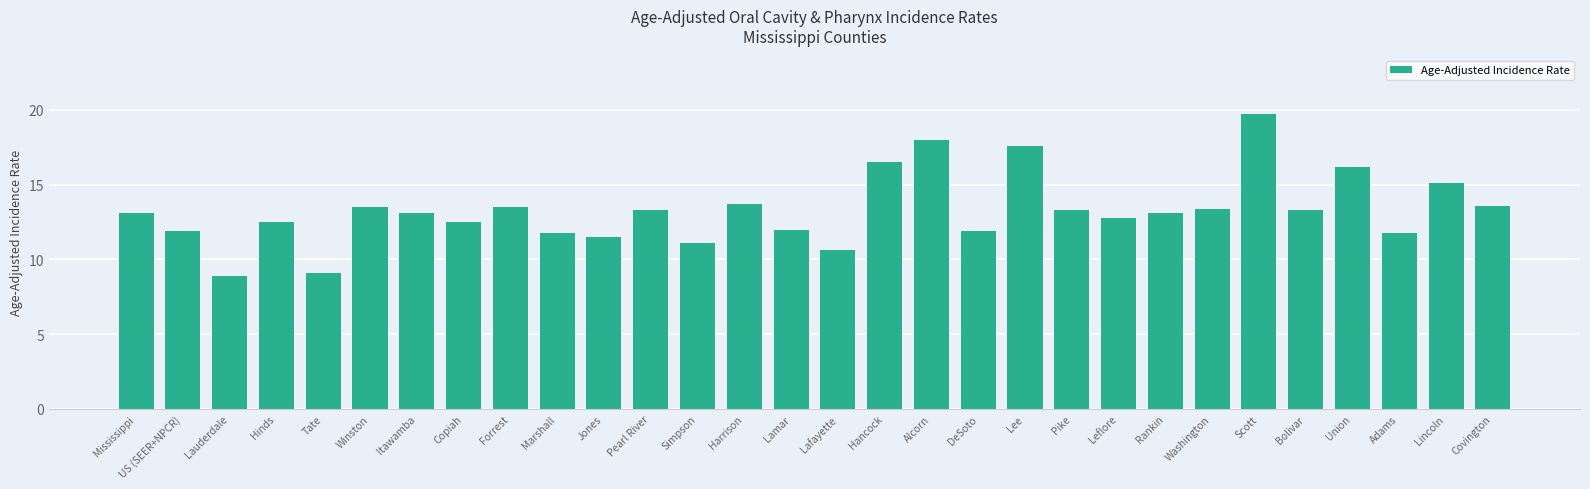

What is the change in value from Hinds to Hancock?

+4.0